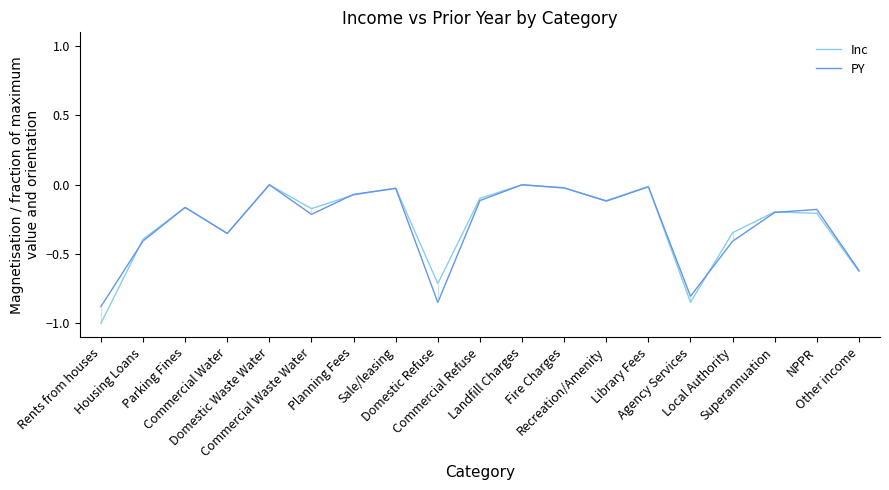

Where is Inc nearest to the value 0?

Domestic Waste Water